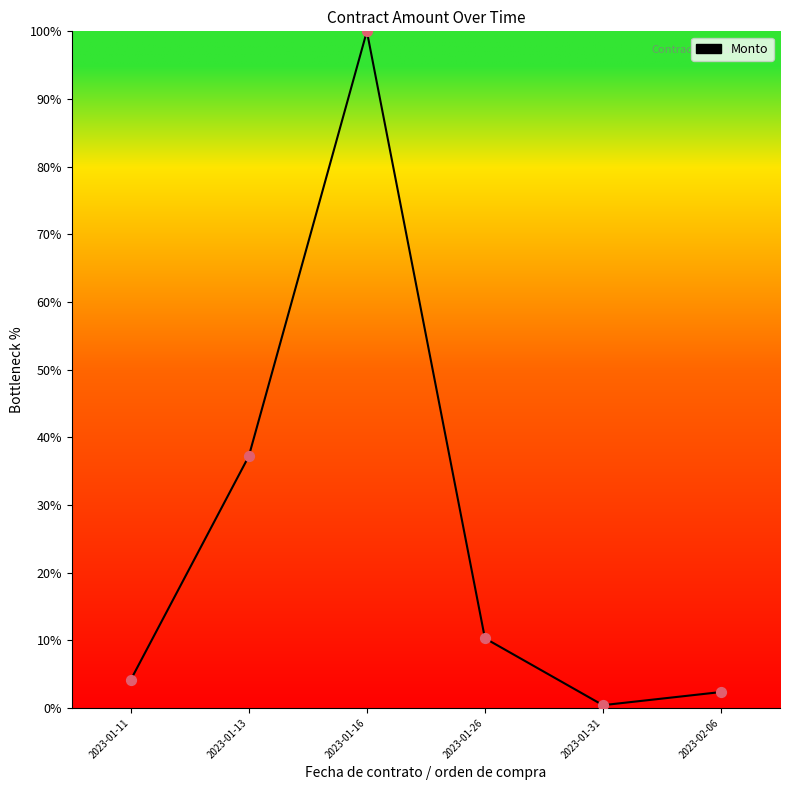

What is the change in value from 2023-01-11 to 2023-01-31?

-3.8